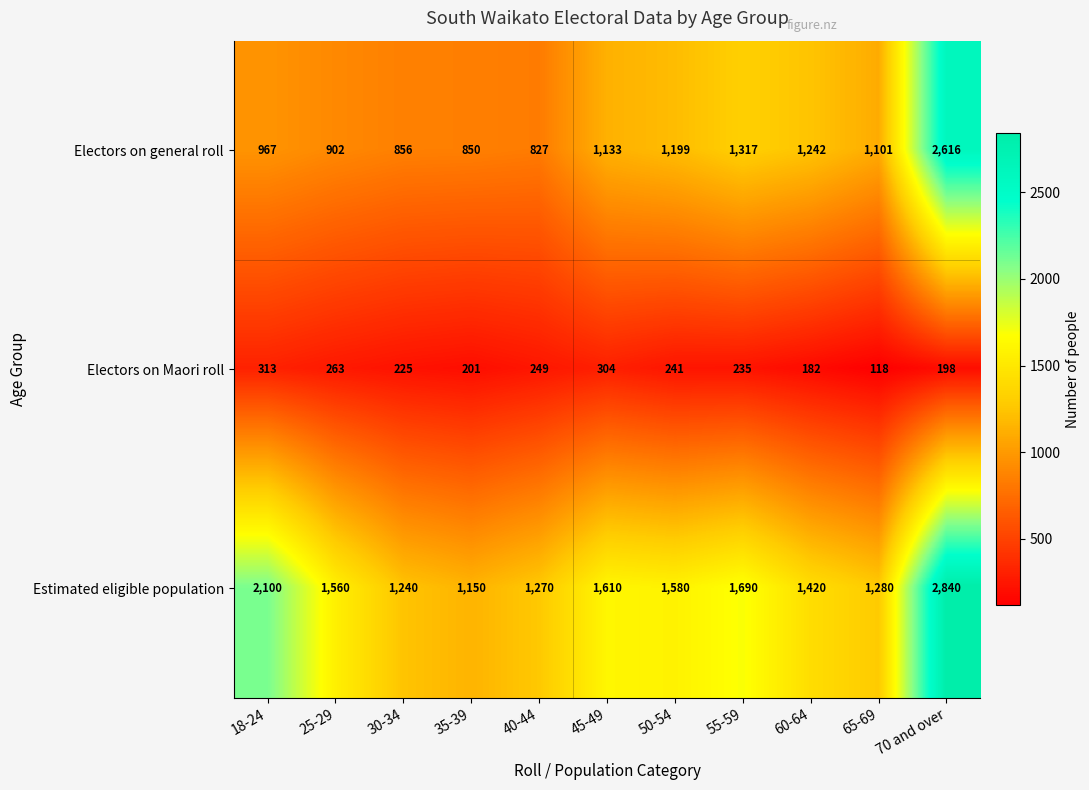

List the series in order of their overall mean, highest first.

Estimated eligible population, Electors on general roll, Electors on Maori roll